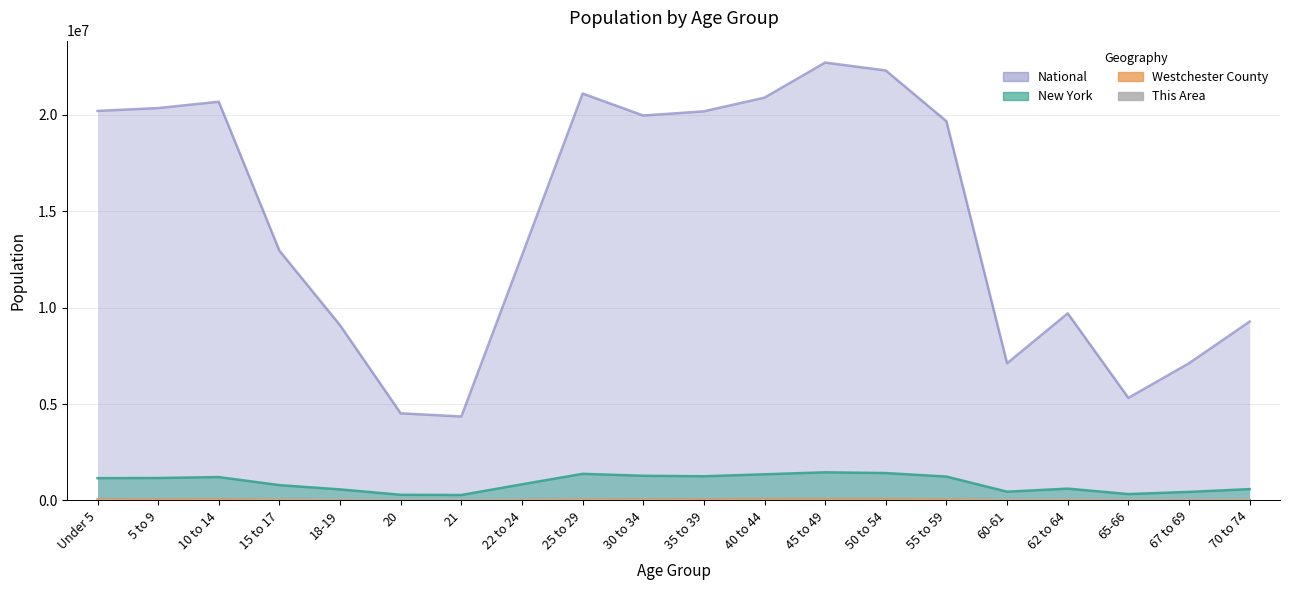

True or false: Westchester County and This Area cross at least once.

False